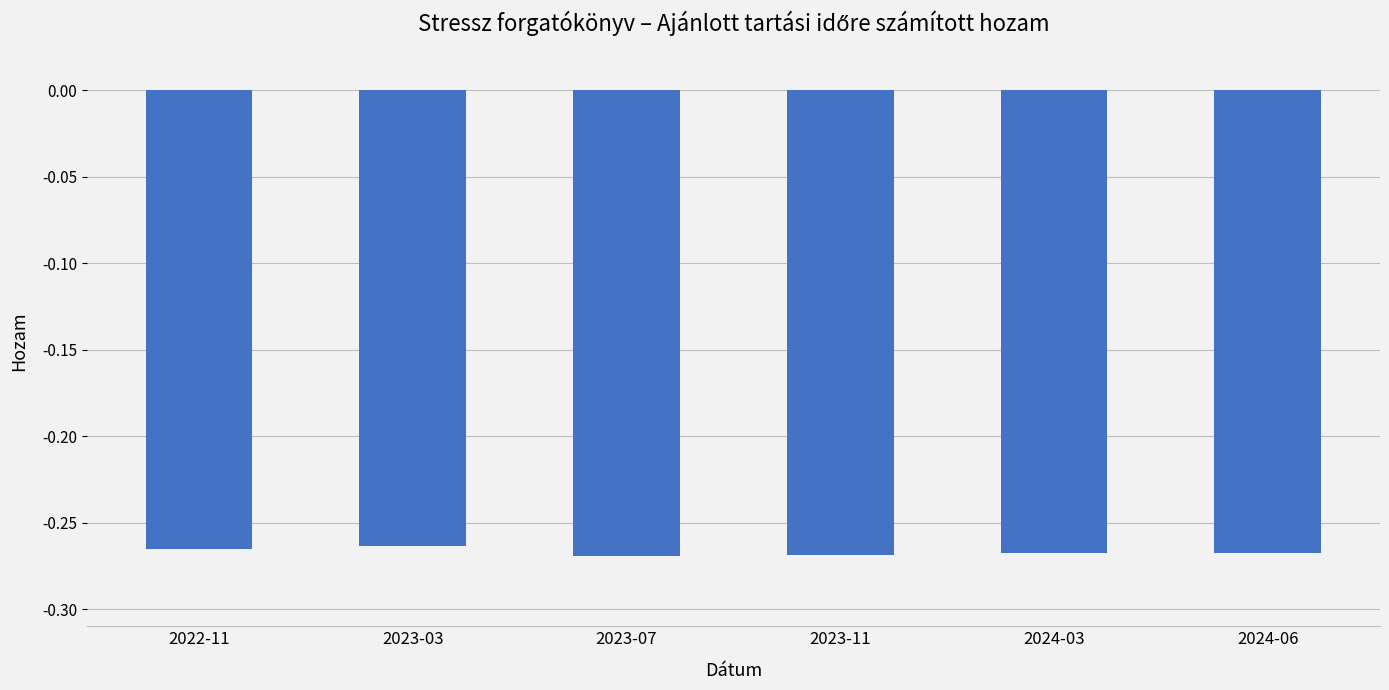

The value at 2024-06 is -0.4. True or false?

False